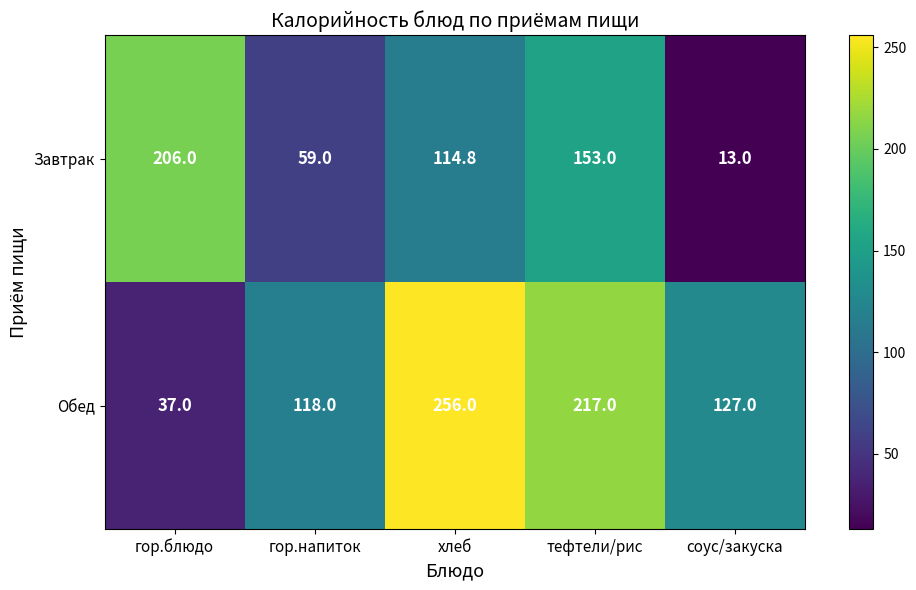

Rank the series by their maximum value, from highest to lowest.

Обед, Завтрак